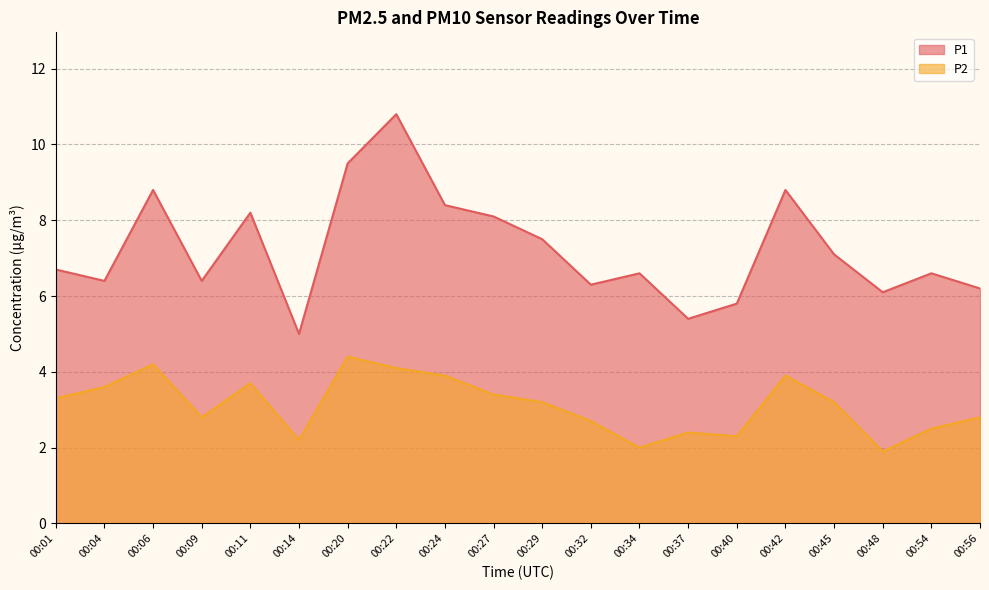

What is the value of the P1 point at the 6th from the left?

5.0